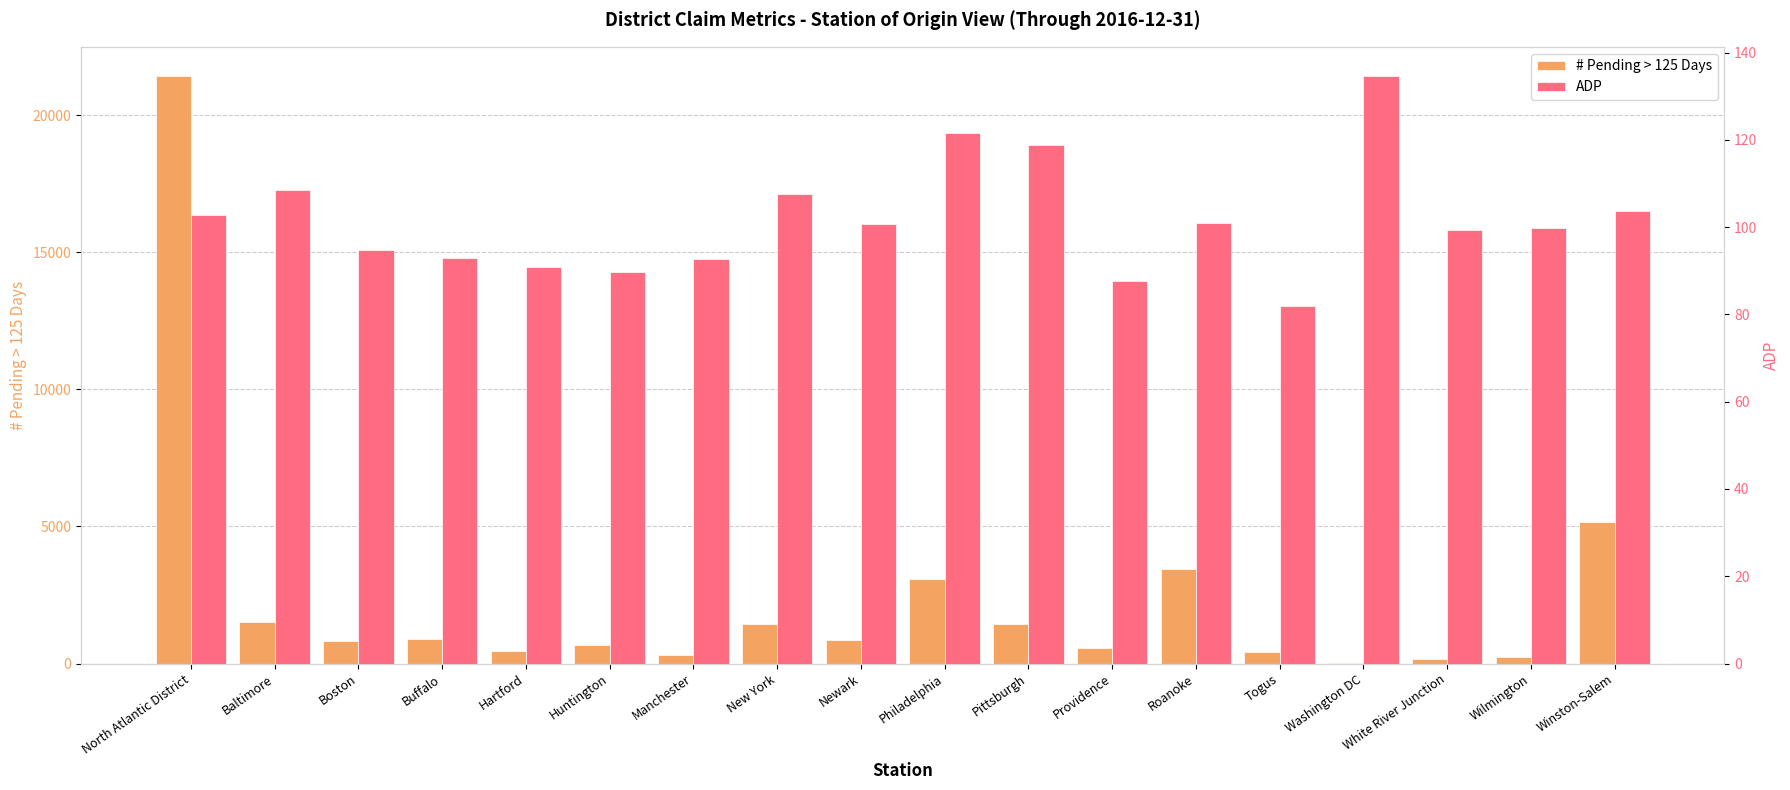

What is the label of the 9th bar from the right?

Philadelphia